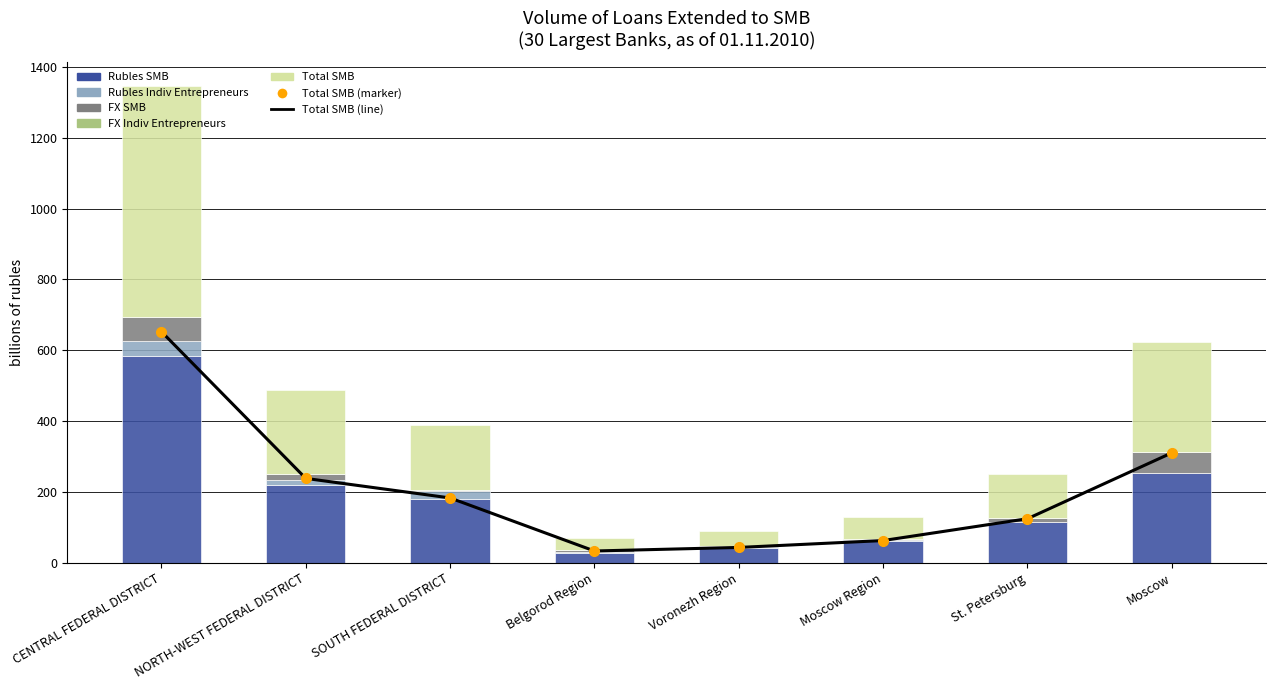

What position from the right is Moscow?

1